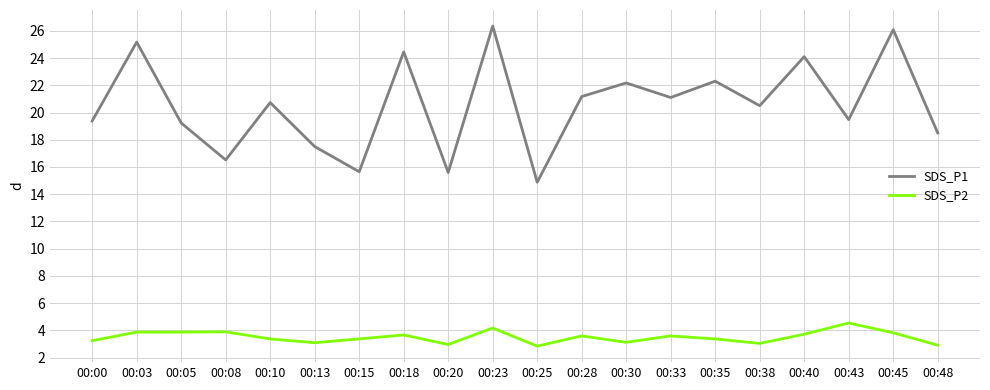

True or false: SDS_P2 and SDS_P1 intersect in this chart.

False